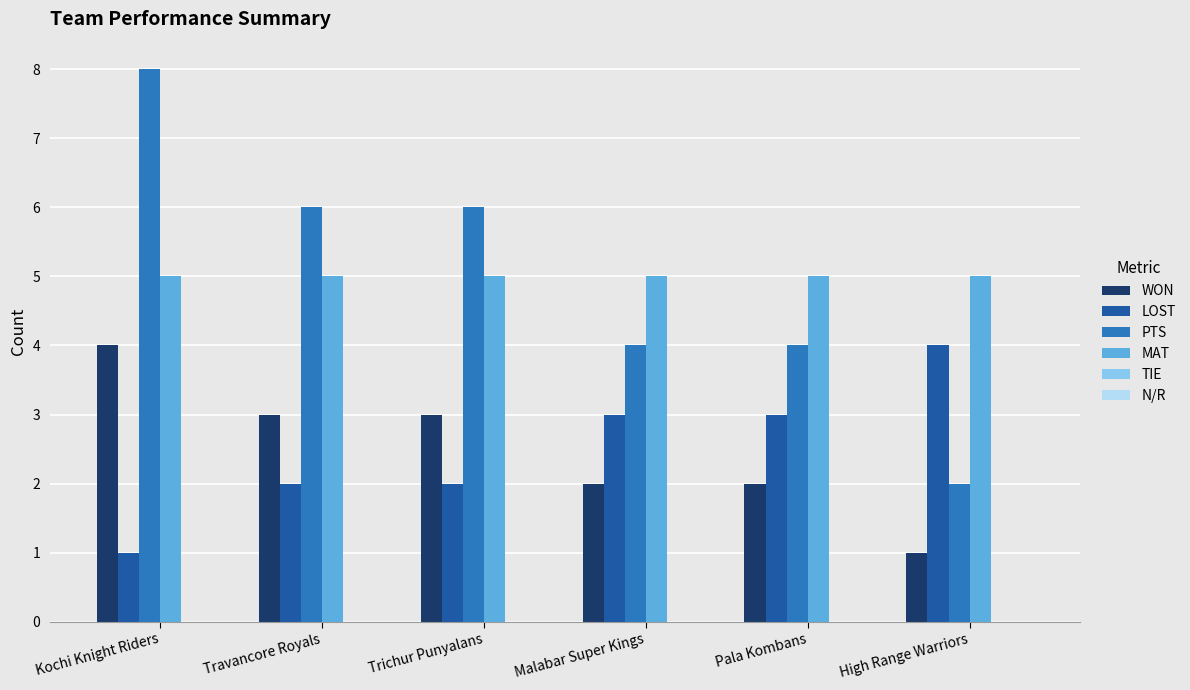

The WON series shows 2 at Trichur Punyalans. True or false?

False